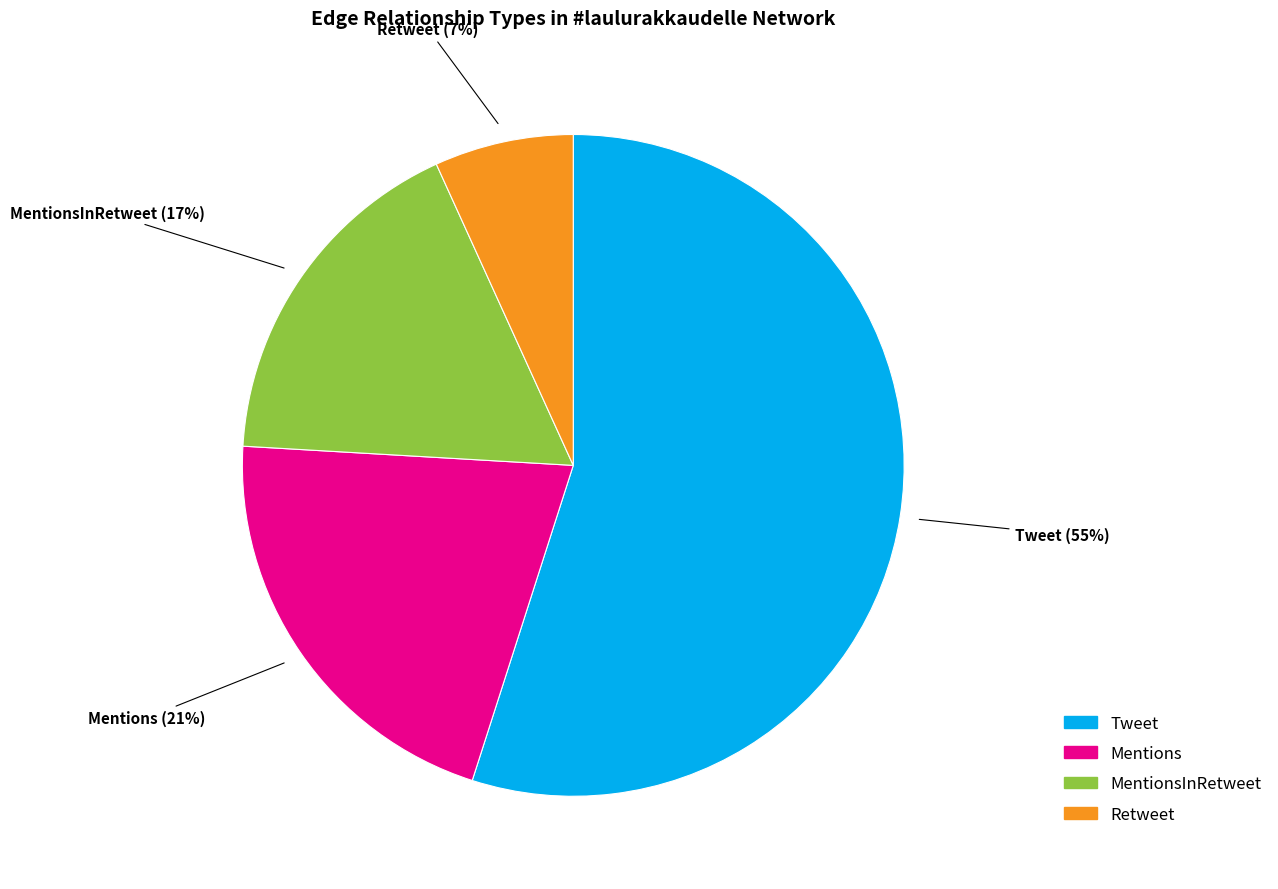

To the nearest percent, what is the difference between the largest and smallest slice percentages?

48%